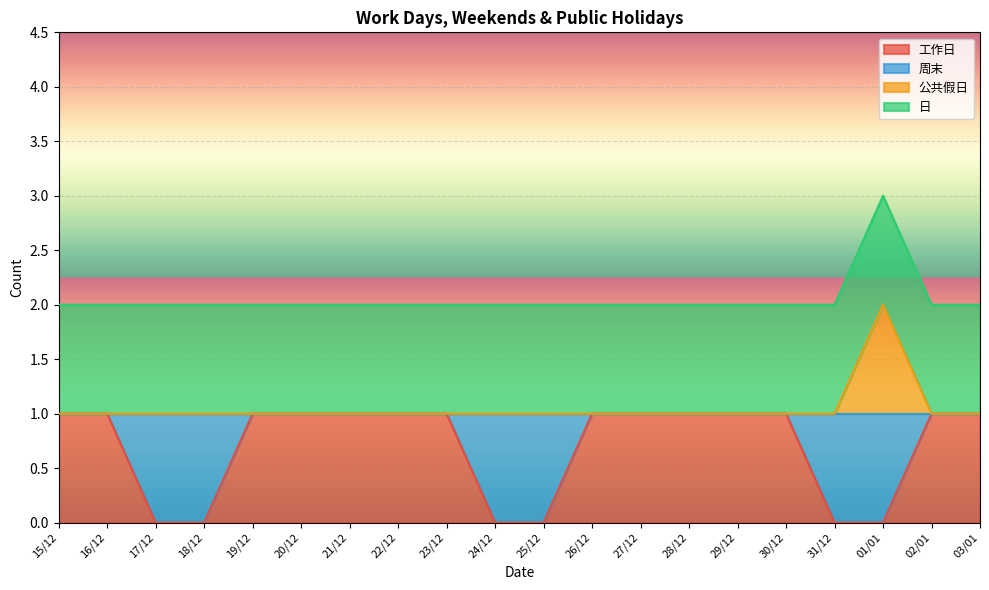

What is the maximum value for 公共假日?

2